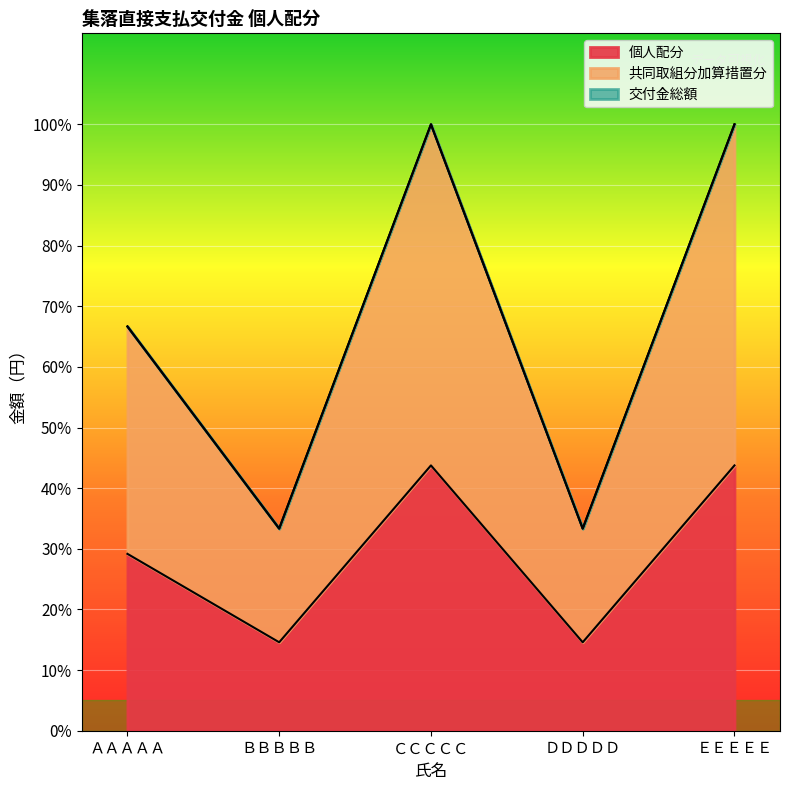

True or false: 共同取組分加算措置分 has more than 1 interior local peaks.

False